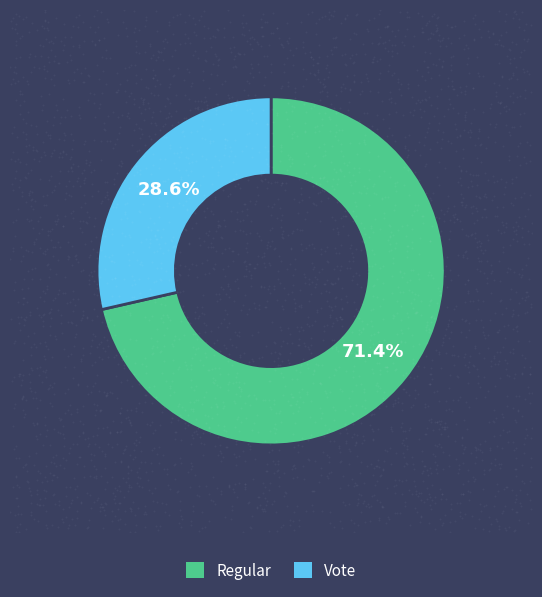

To the nearest percent, what percentage of the pie is Vote?

29%